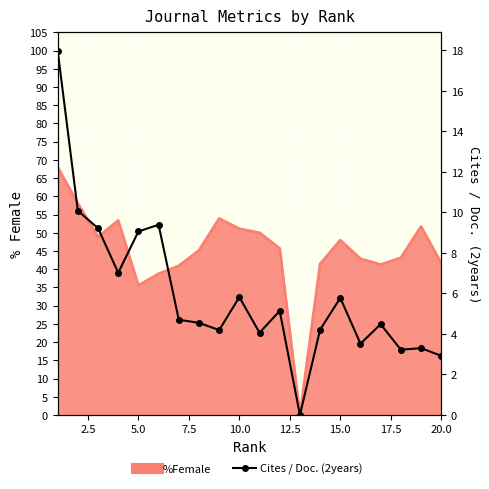

Count the number of values greater than 4.

15